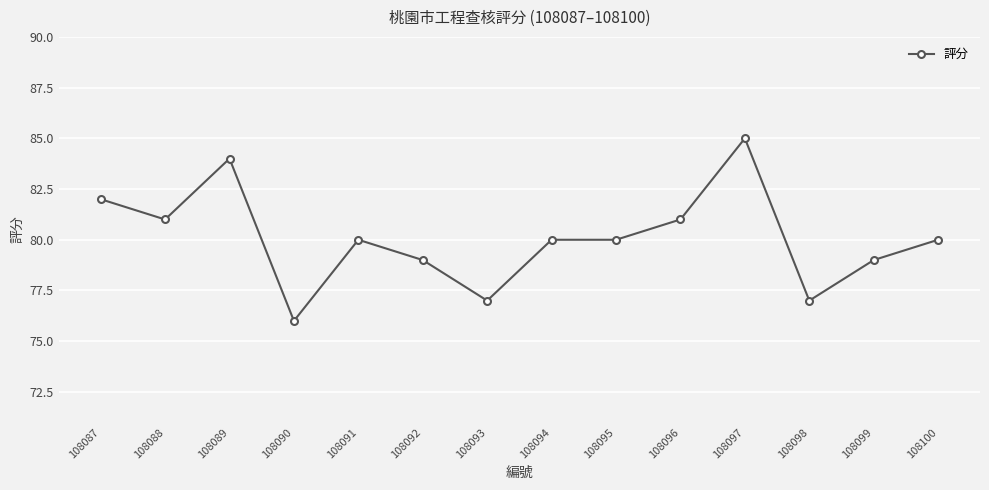

True or false: the data shows 80 at 108100.

True